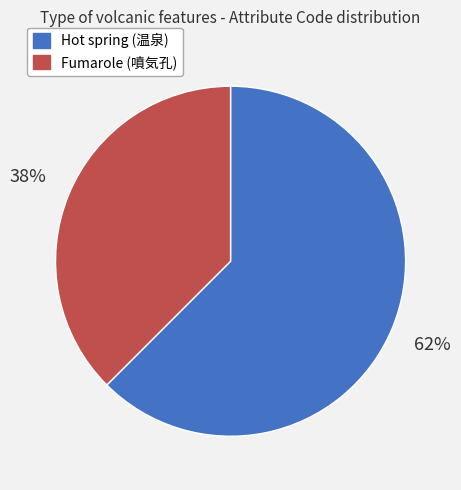

True or false: Fumarole (噴気孔) accounts for 29% of the total.

False